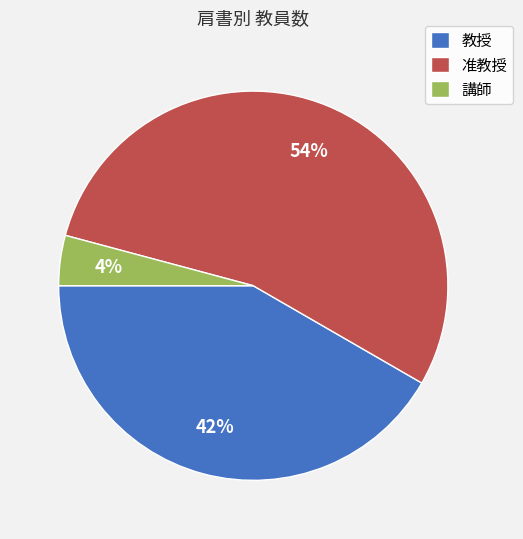

Is it true that 准教授 is 72% of the pie?

False